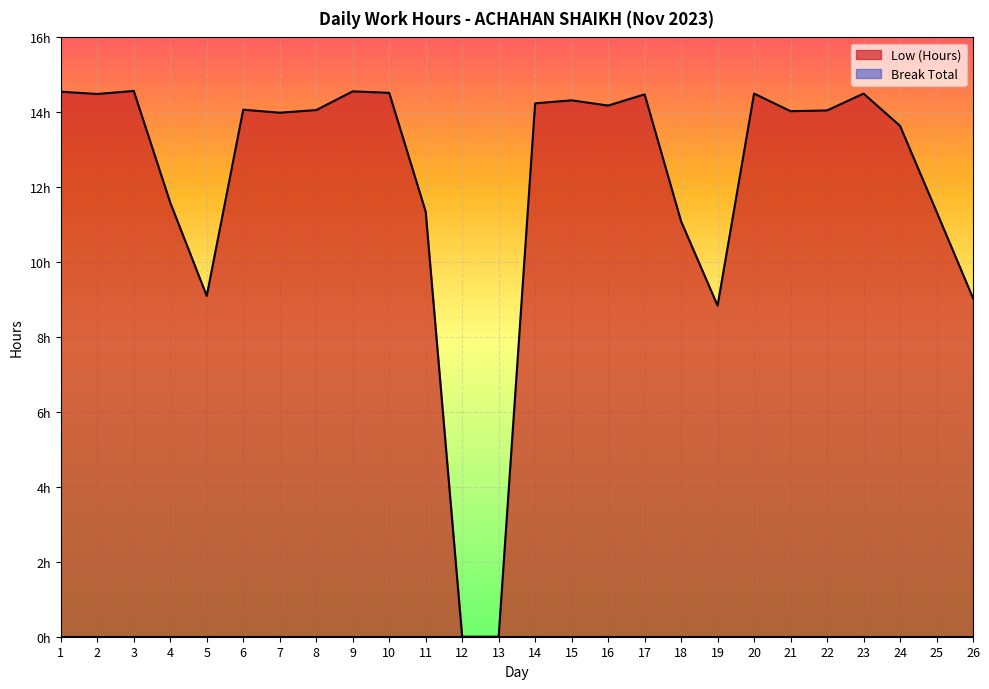

List the labels in order of value, largest first.

3, 9, 1, 10, 20, 23, 2, 17, 15, 14, 16, 6, 8, 22, 21, 7, 24, 4, 11, 25, 18, 5, 26, 19, 12, 13